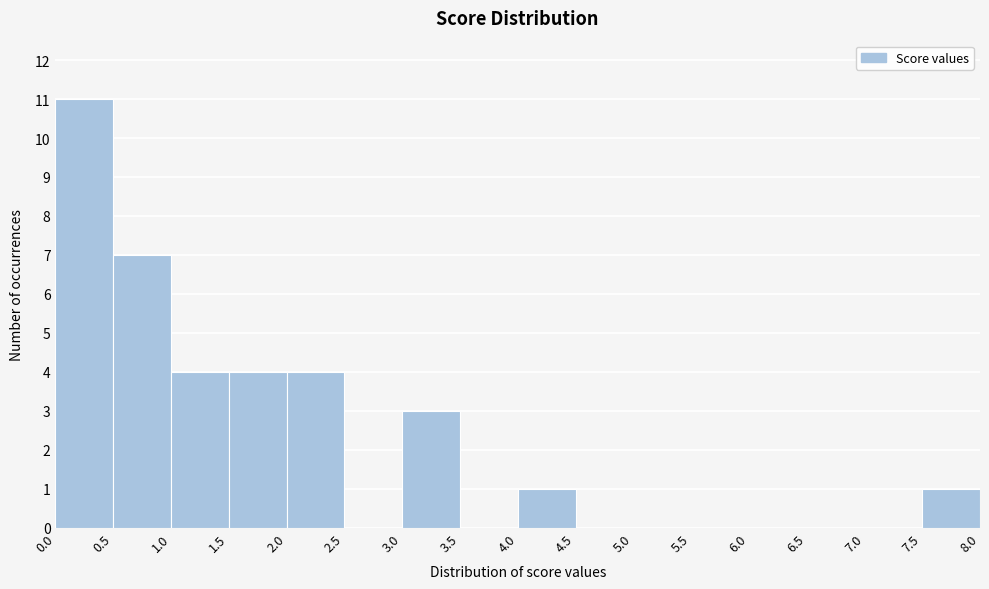

Reading left to right, list every bar in this chart as the range it spans on the x-axis followed by its height. The values are not printed on the chart, so give them approximately, as read against the axis.

0.0 to 0.5: 11
0.5 to 1.0: 7
1.0 to 1.5: 4
1.5 to 2.0: 4
2.0 to 2.5: 4
2.5 to 3.0: 0
3.0 to 3.5: 3
3.5 to 4.0: 0
4.0 to 4.5: 1
4.5 to 5.0: 0
5.0 to 5.5: 0
5.5 to 6.0: 0
6.0 to 6.5: 0
6.5 to 7.0: 0
7.0 to 7.5: 0
7.5 to 8.0: 1